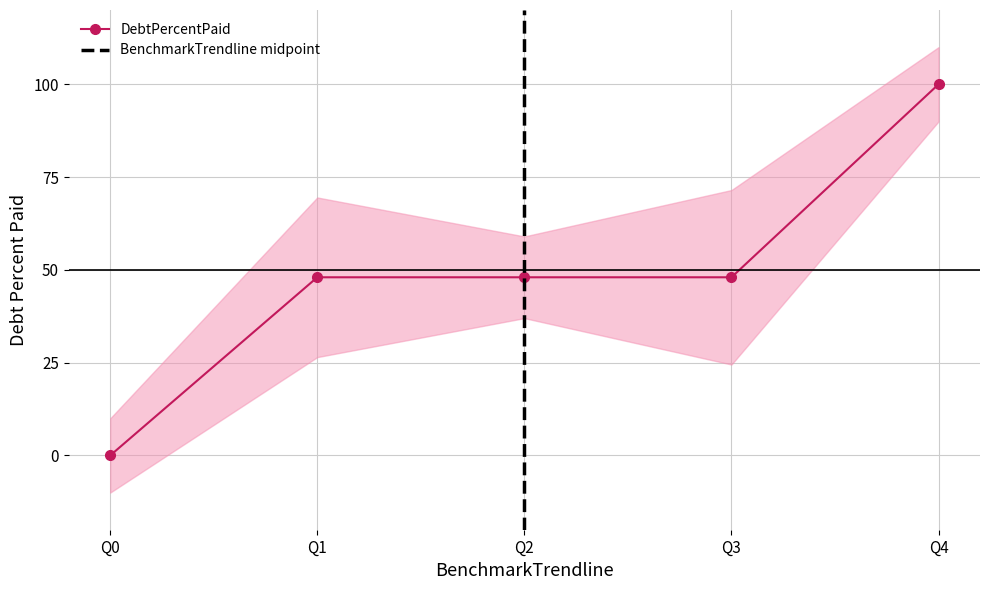

At which category does the chart reach its minimum across all series?

Q0